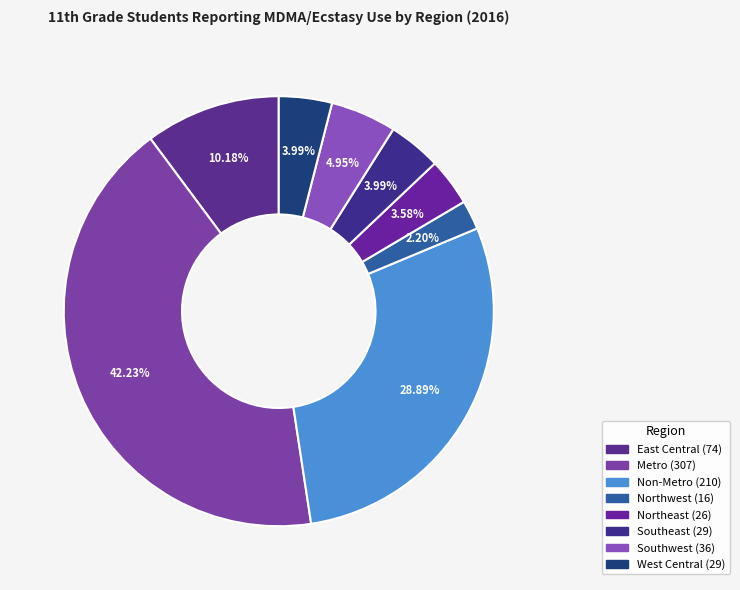

How many slices are in this pie chart?

8